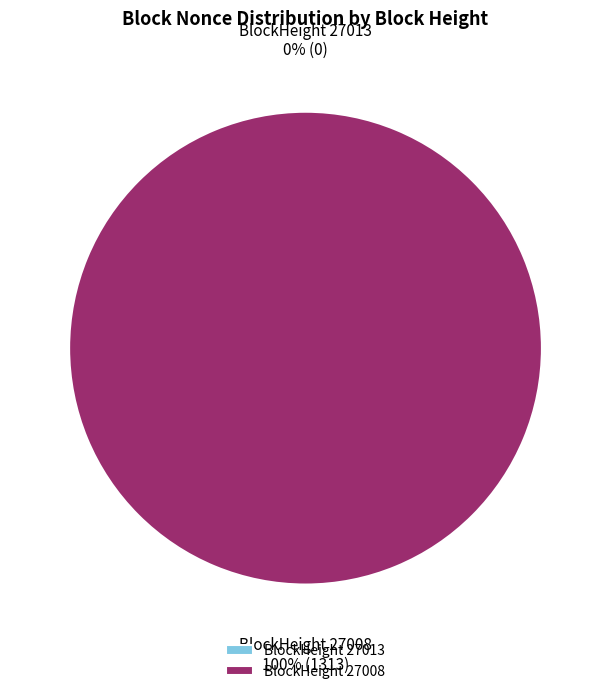

Is it true that 27013 is 0% of the pie?

True